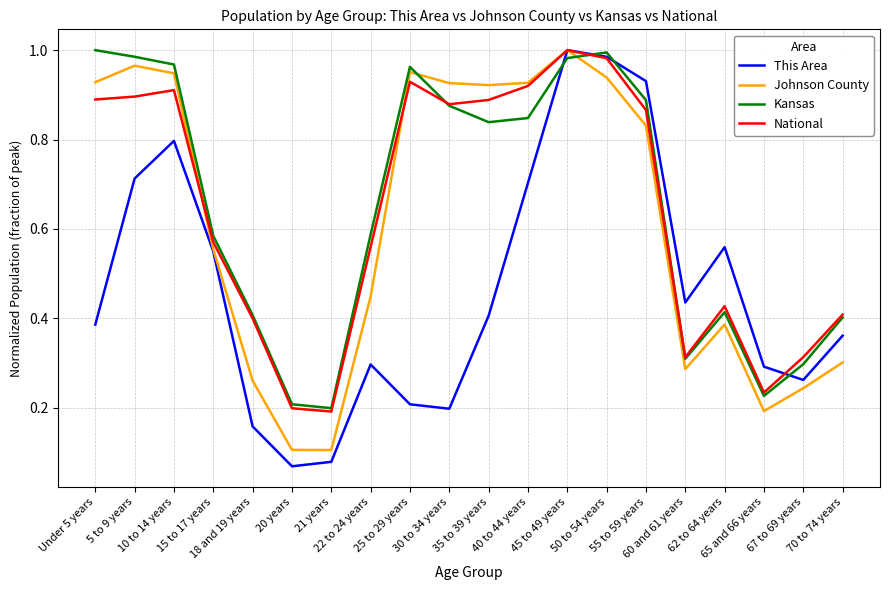

Is the value of Johnson County at 18 and 19 years greater than the value of This Area at 30 to 34 years?

Yes